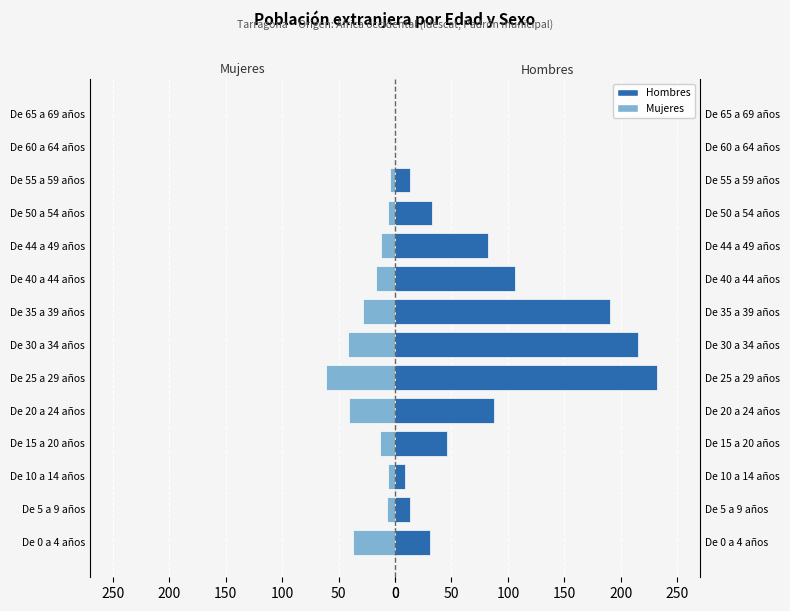

Reading right to left, transcribe all the data shown in this chart.

Mujeres: 0	0	-4	-6	-12	-17	-28	-42	-61	-41	-13	-6	-7	-37
Hombres: 0	0	13	33	82	106	190	215	232	88	46	9	13	31